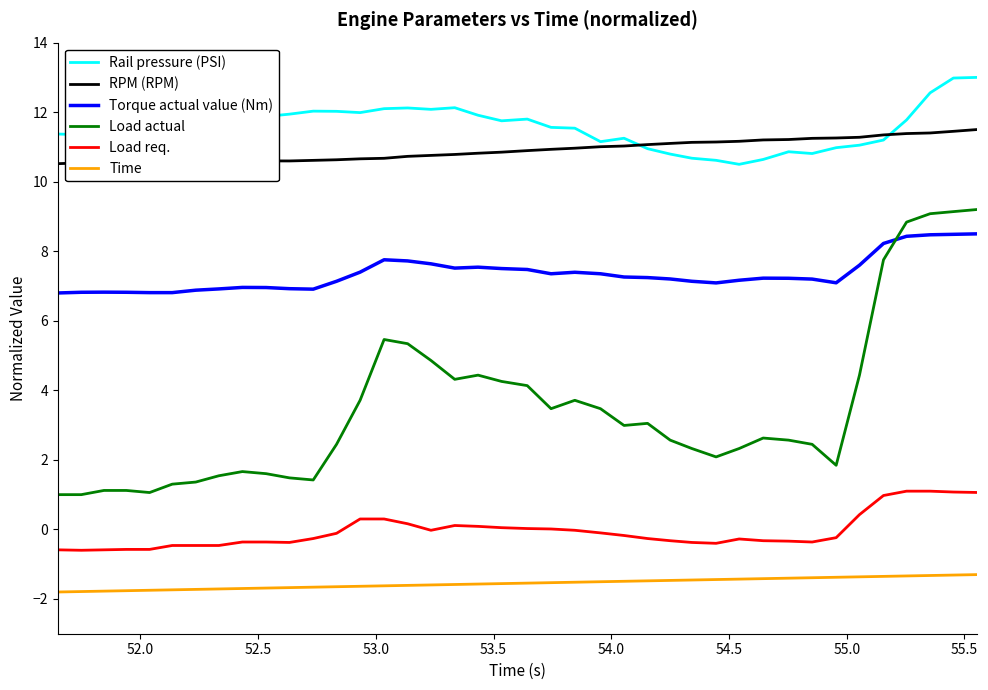

True or false: Torque actual value (Nm) and Time cross at least once.

False